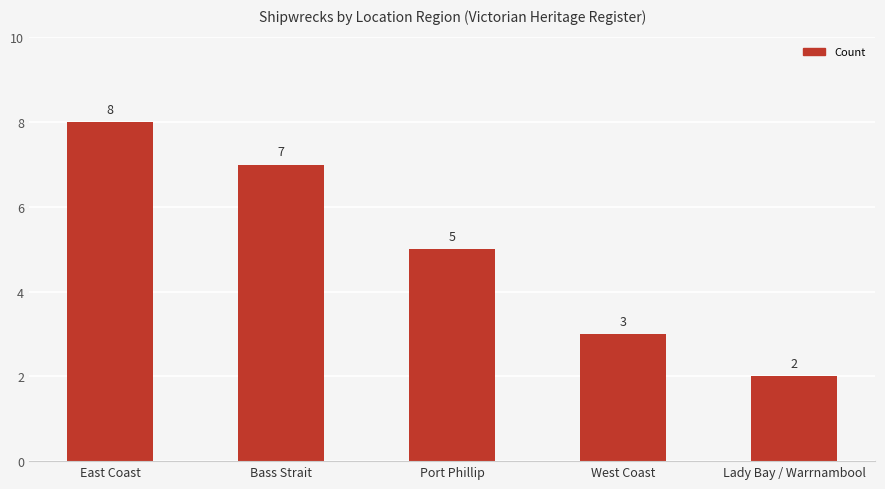

What is the difference between the maximum and minimum values?

6